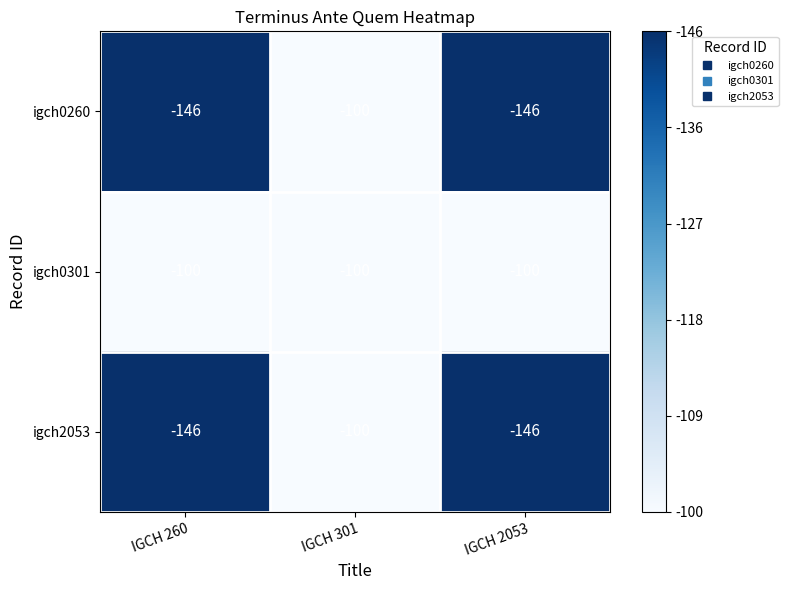

What is the spread (max minus min) of values at IGCH 260?

46